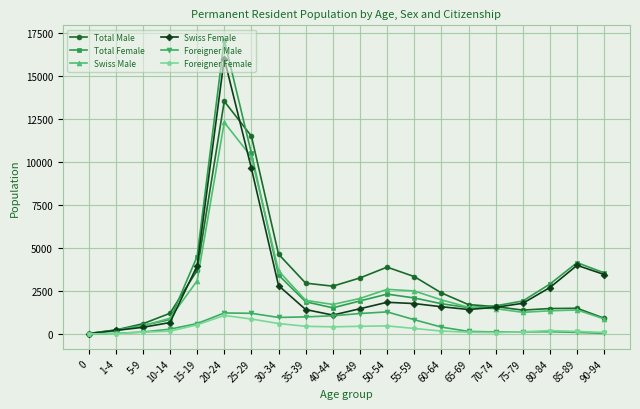

Is it true that Total Female equals 838 at 10-14?

True